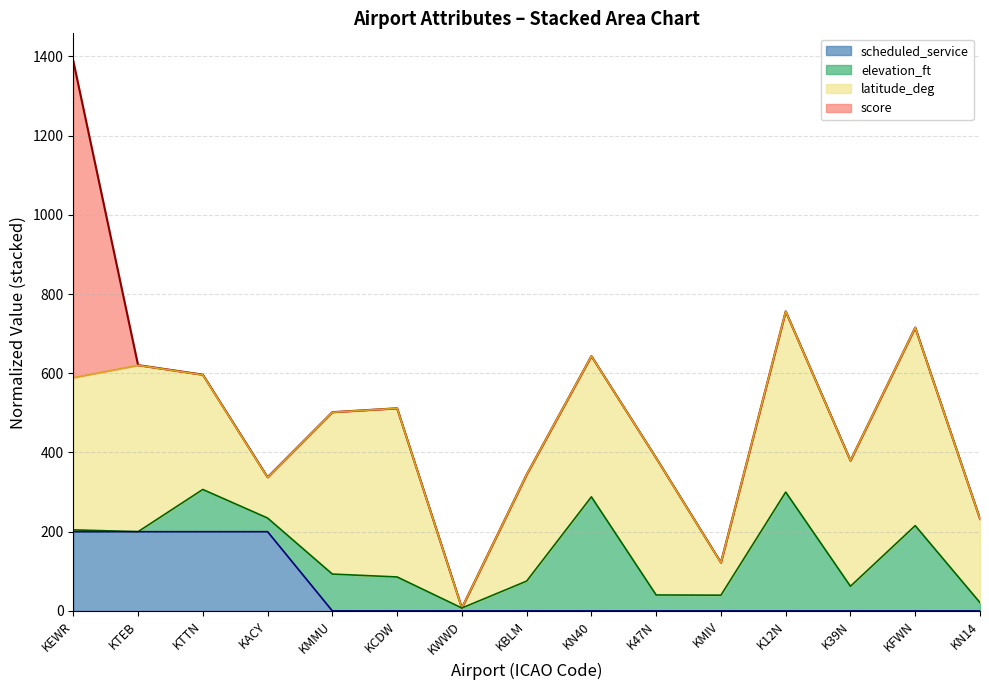

What is the difference between the score (top) values at K47N and K12N?

370.2